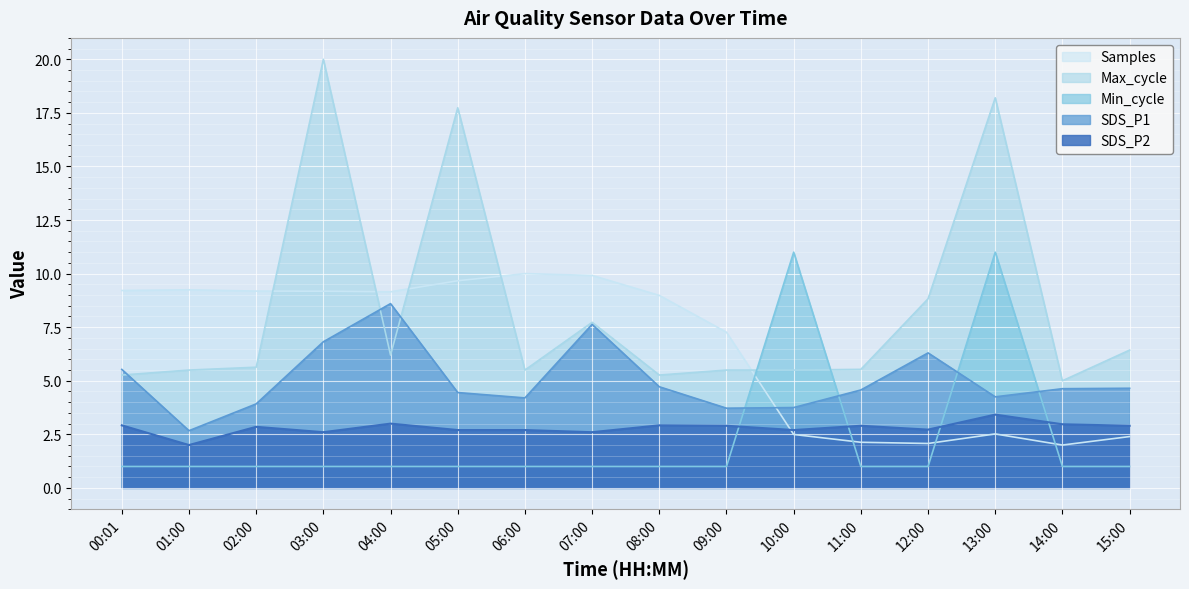

What is the approximate value of Min_cycle at 07:00?

1.0